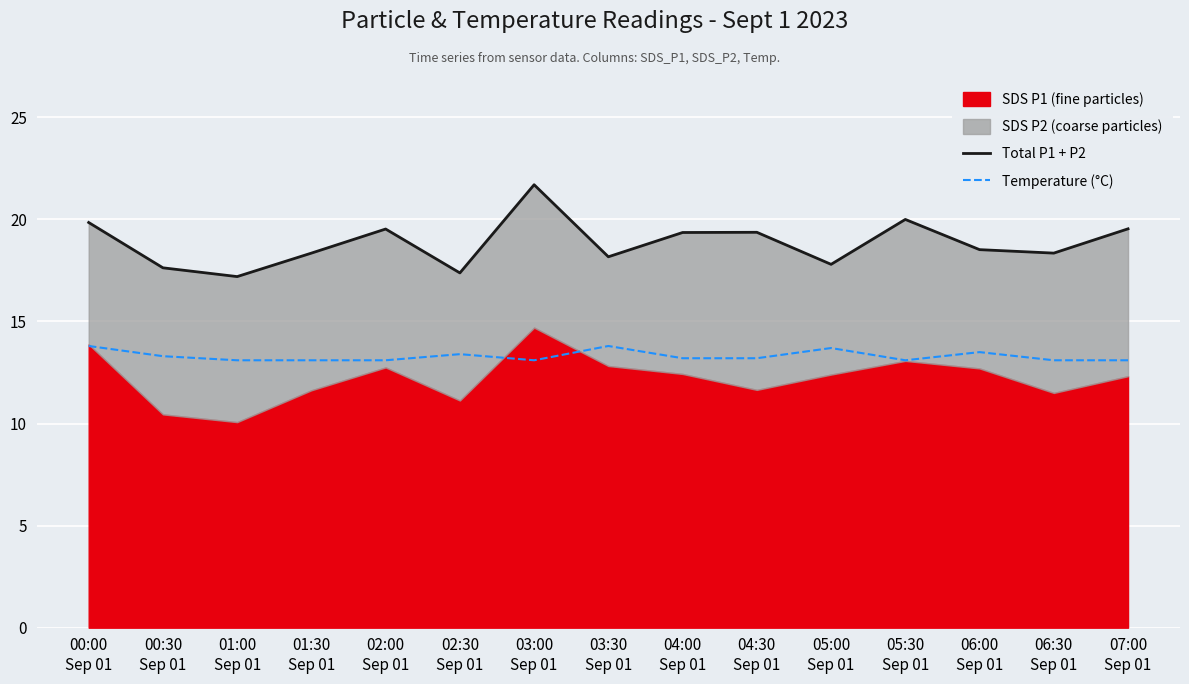

Which category has the highest value across all series?

03:00
Sep 01